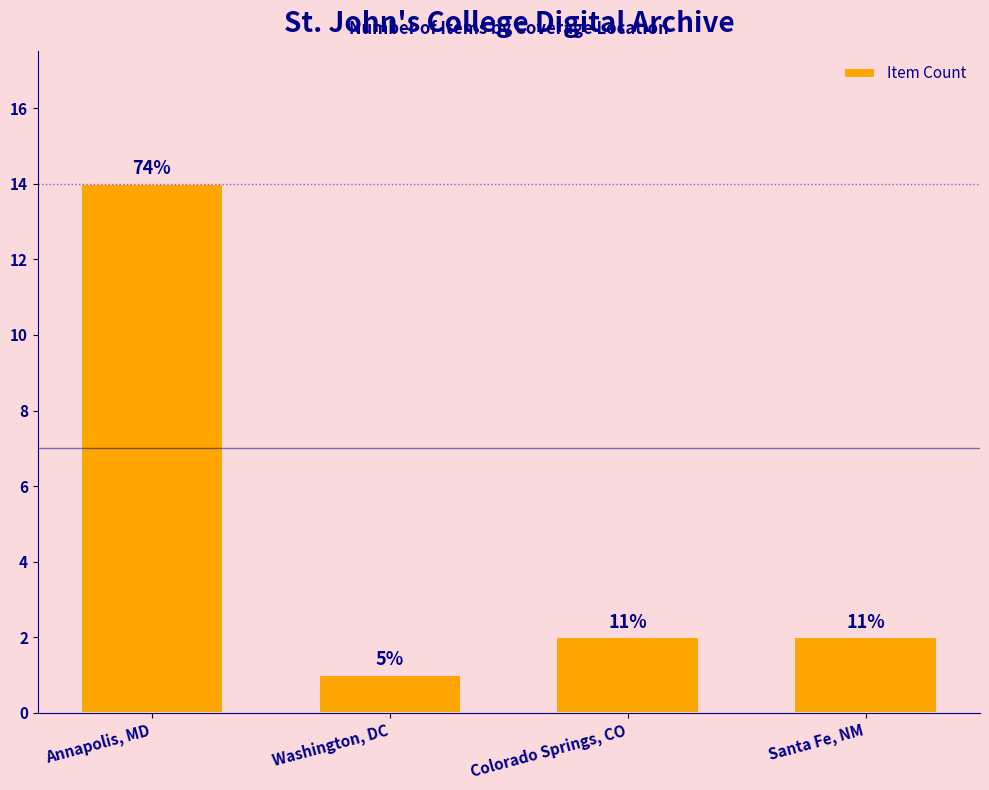

List the labels in order of value, largest first.

Annapolis, MD, Colorado Springs, CO, Santa Fe, NM, Washington, DC